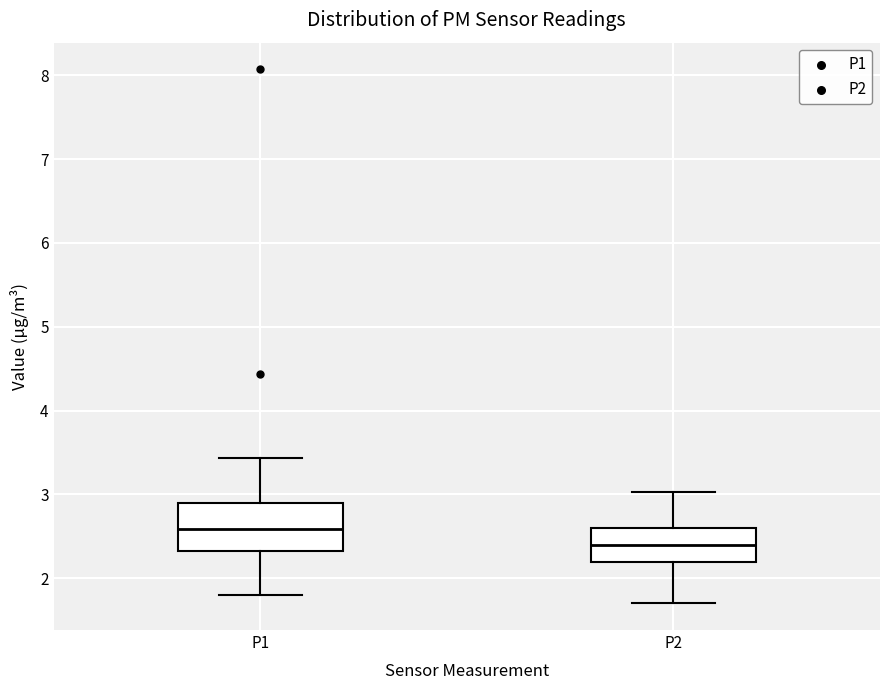

Where is the upper edge of the box for P2 on the y-axis? The values are not printed on the chart, so give them approximately, as read against the axis.

2.6